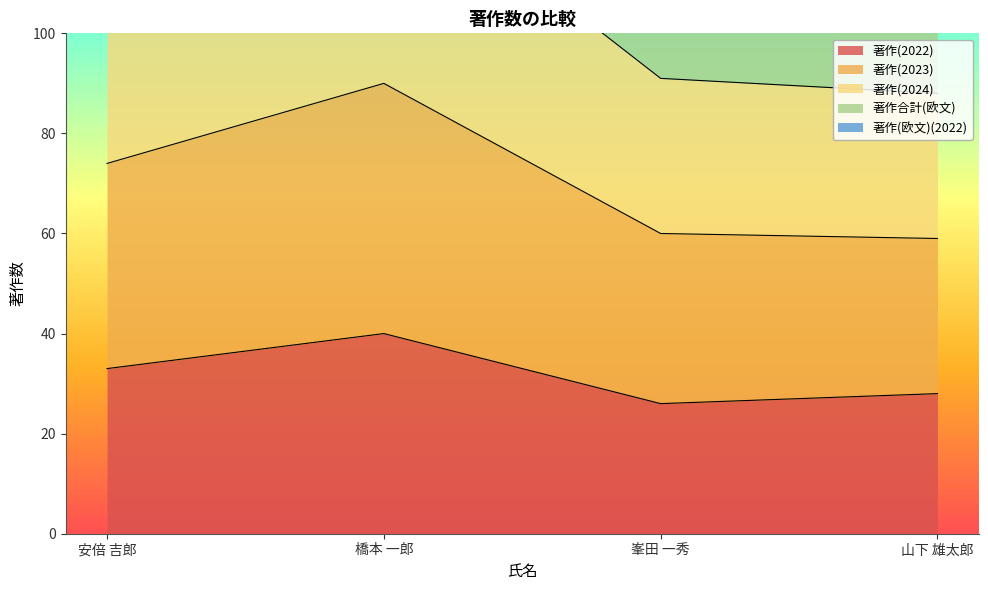

True or false: 著作(2024) and 著作(2023) cross at least once.

False